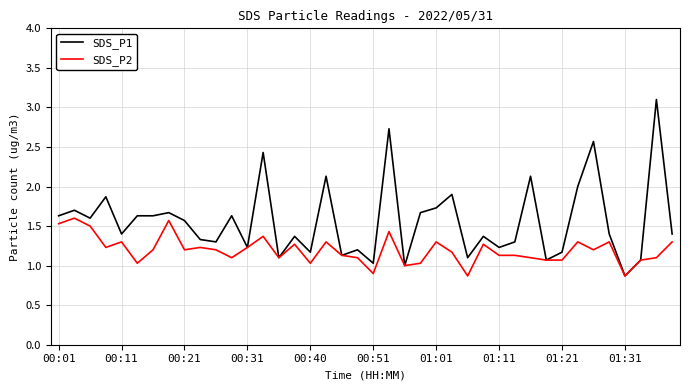

Which series has the largest total across all categories?

SDS_P1